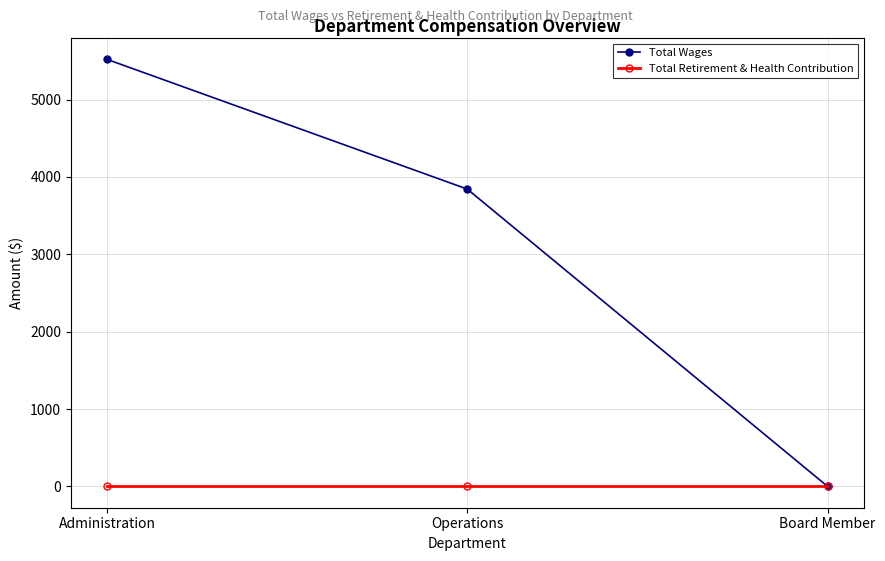

List the series in order of their peak value, lowest first.

Total Retirement & Health Contribution, Total Wages